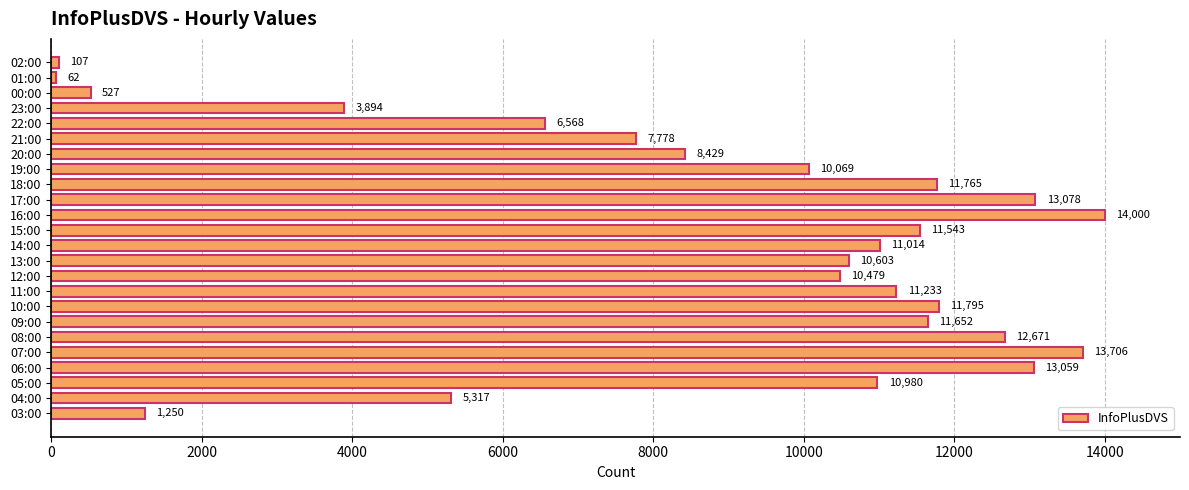

What is the ratio of the value at 22:00 to the value at 12:00?

0.6